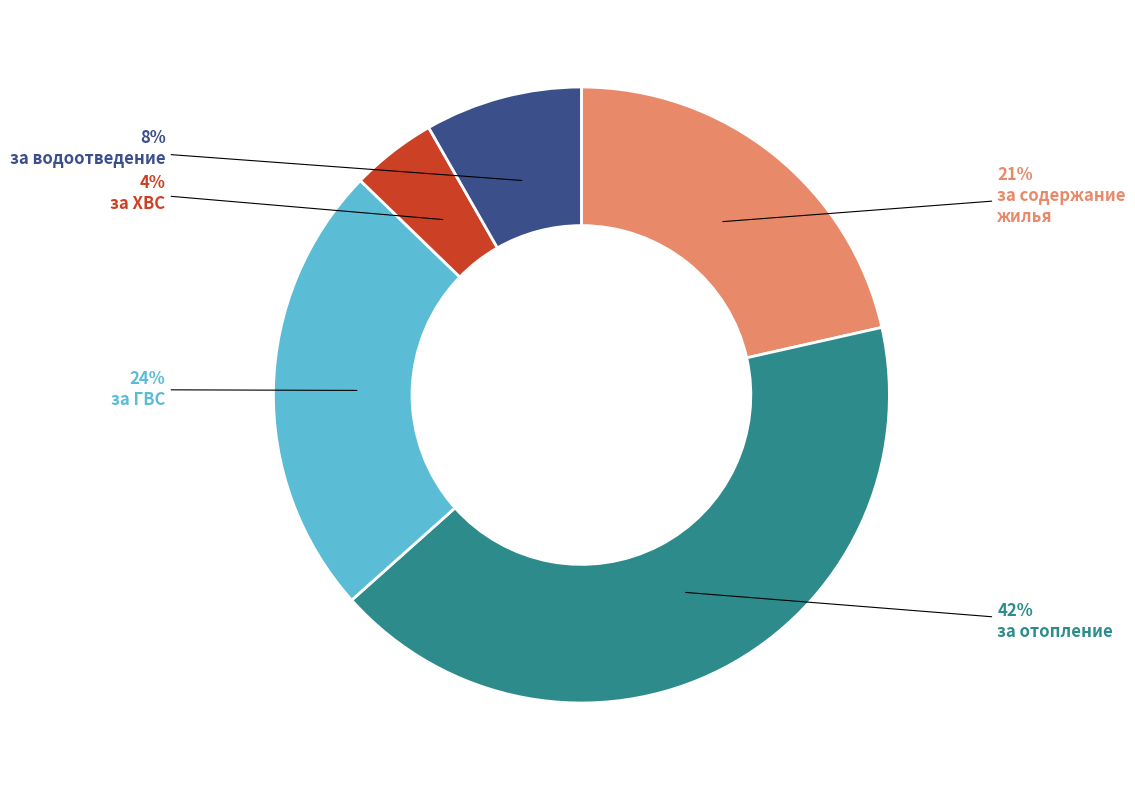

Does any single category account for the majority?

No